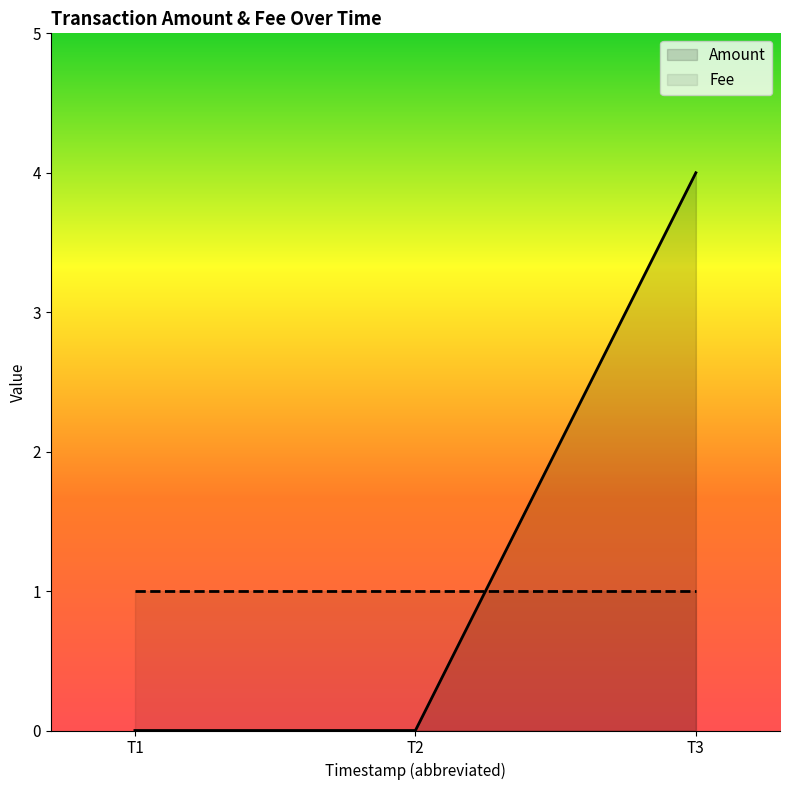

How many categories are shown in the chart?

3